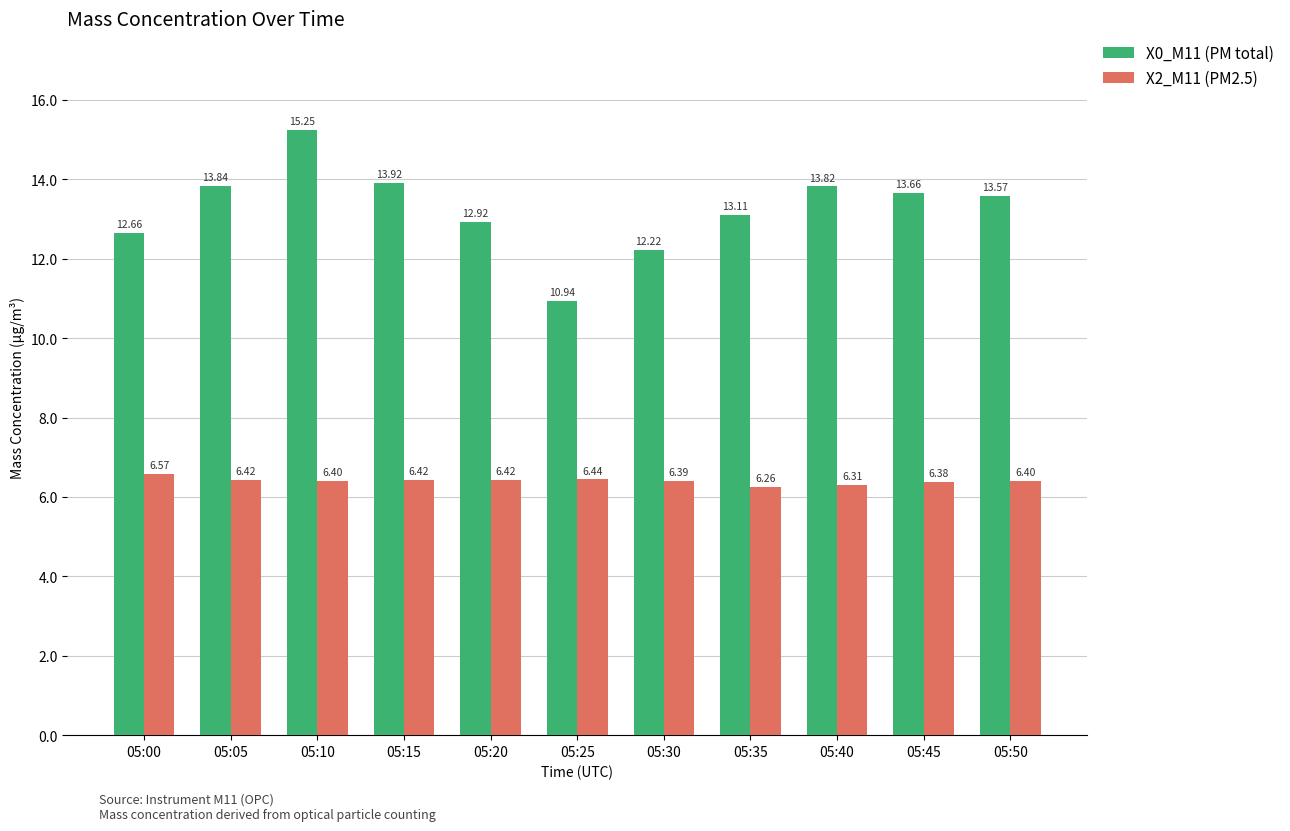

What is the average value of the X2_M11 (PM2.5) series?

6.4